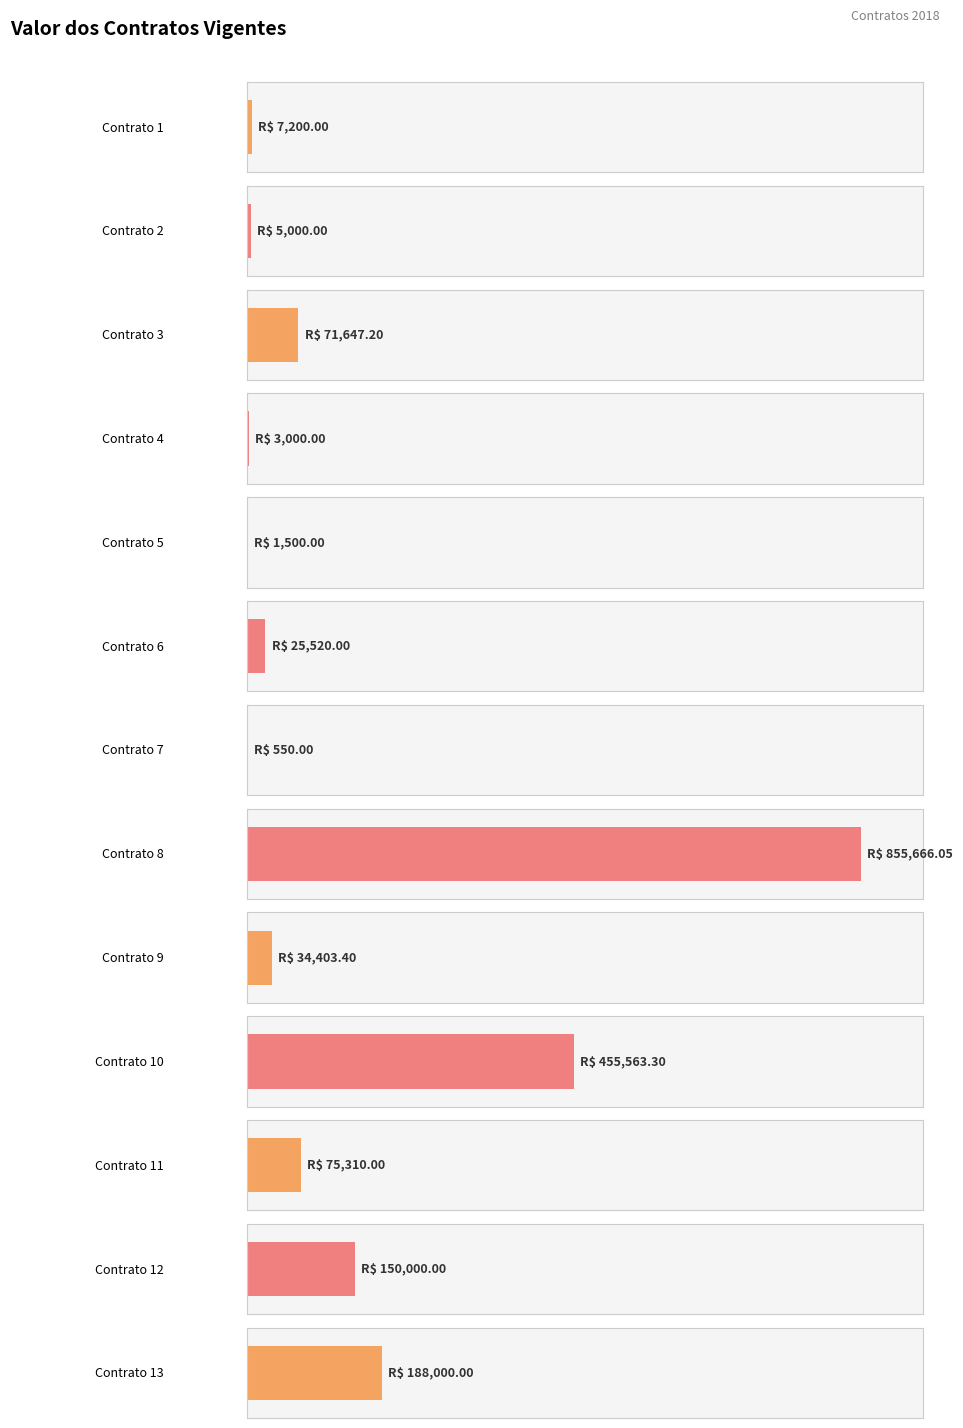

How many values exceed 34403?

7